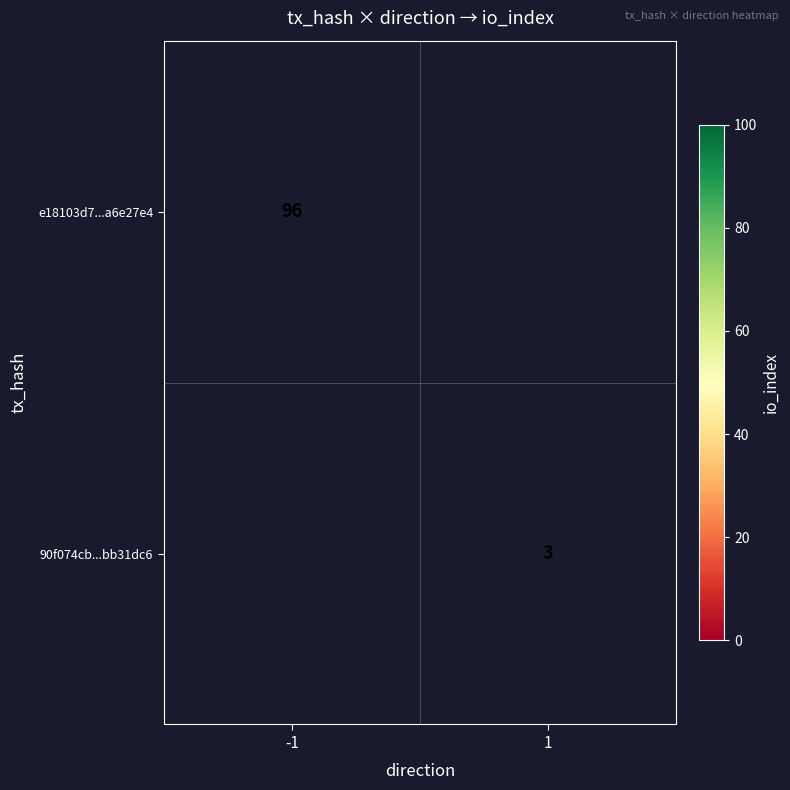

The value of 90f074cb...bb31dc6 at 1 is 3. True or false?

True